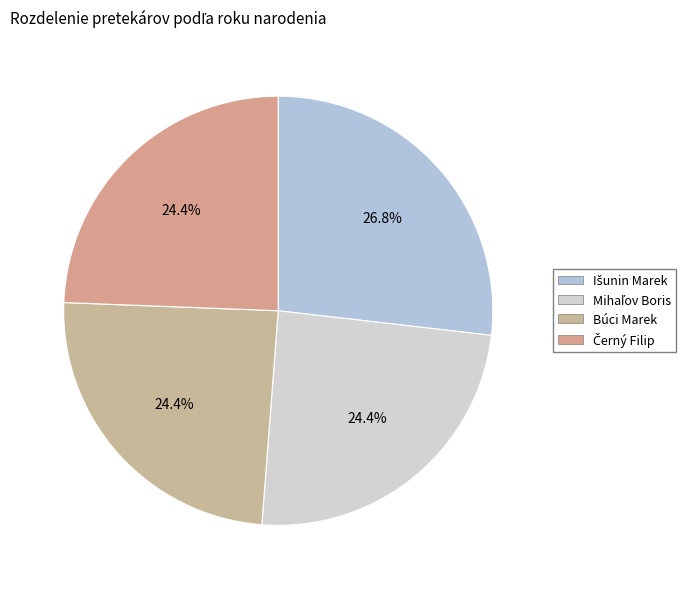

How much of the chart is everything except Búci Marek?

75.6%